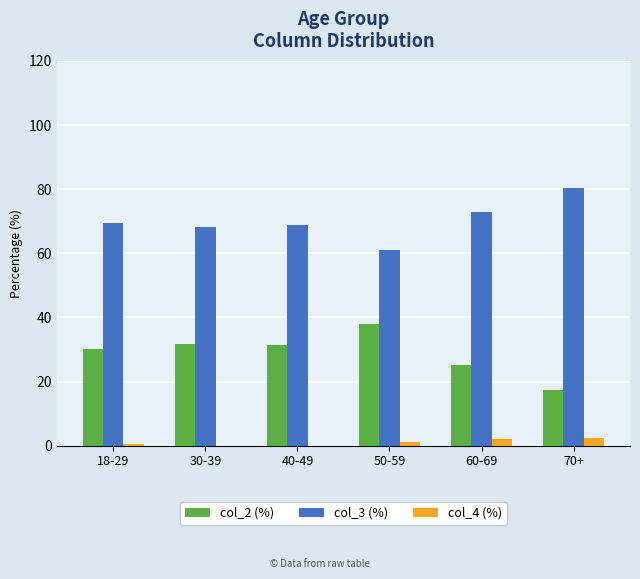

What is the maximum value for col_3 (%)?

80.4